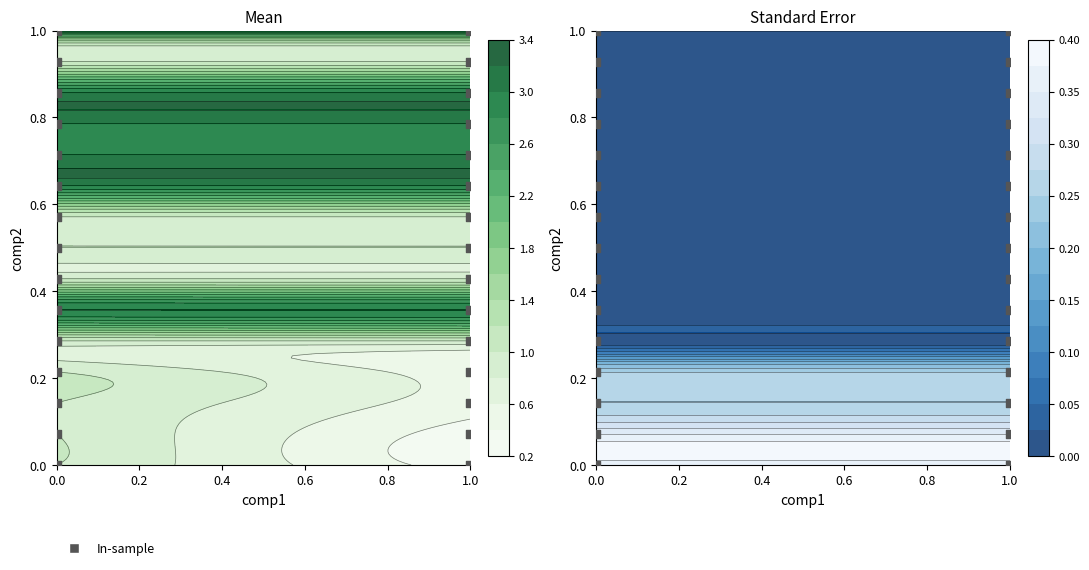

Read the value at 1.0.

0.4